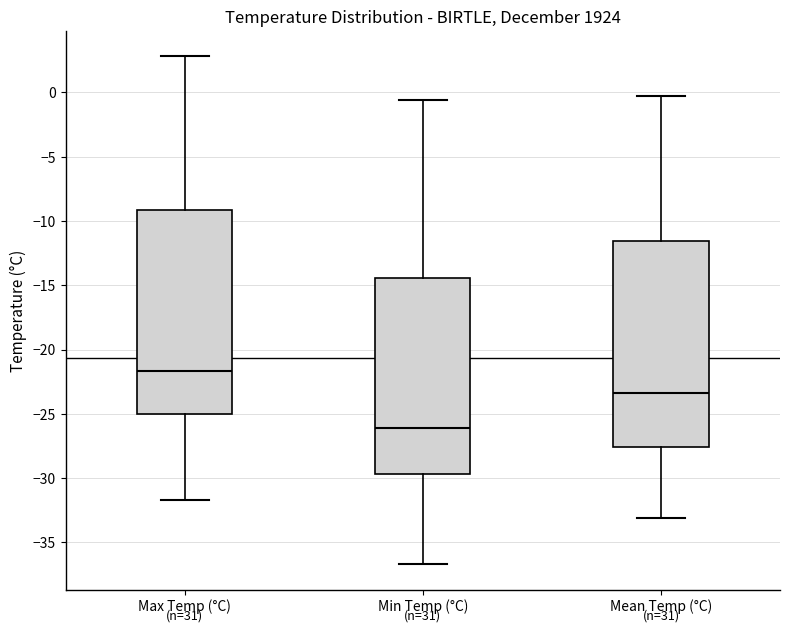

Where is the upper edge of the box for Max Temp (°C) on the y-axis? The values are not printed on the chart, so give them approximately, as read against the axis.

-9.0